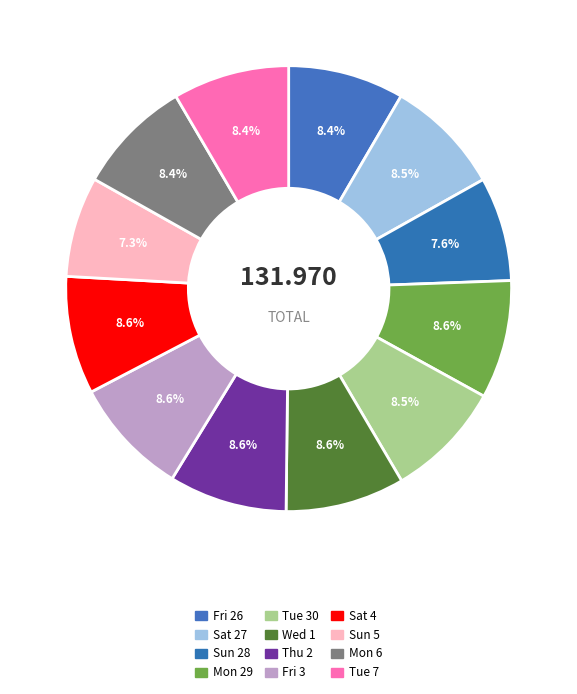

To the nearest percent, what is the combined percentage of Mon 29 and Tue 30?

17%